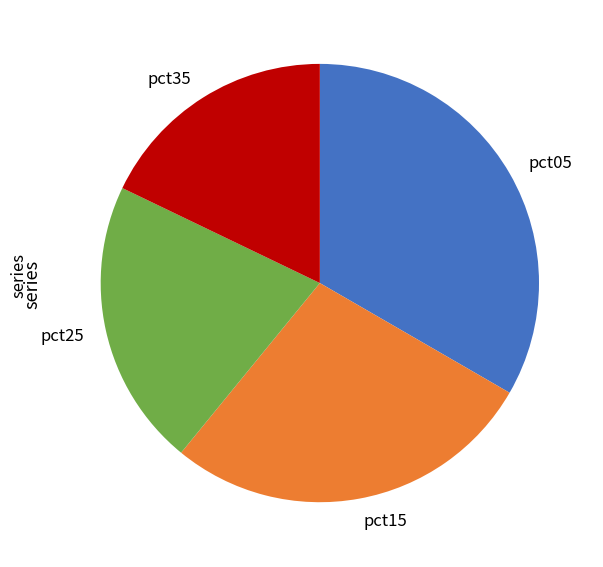

What is the smallest slice in the pie chart?

pct35